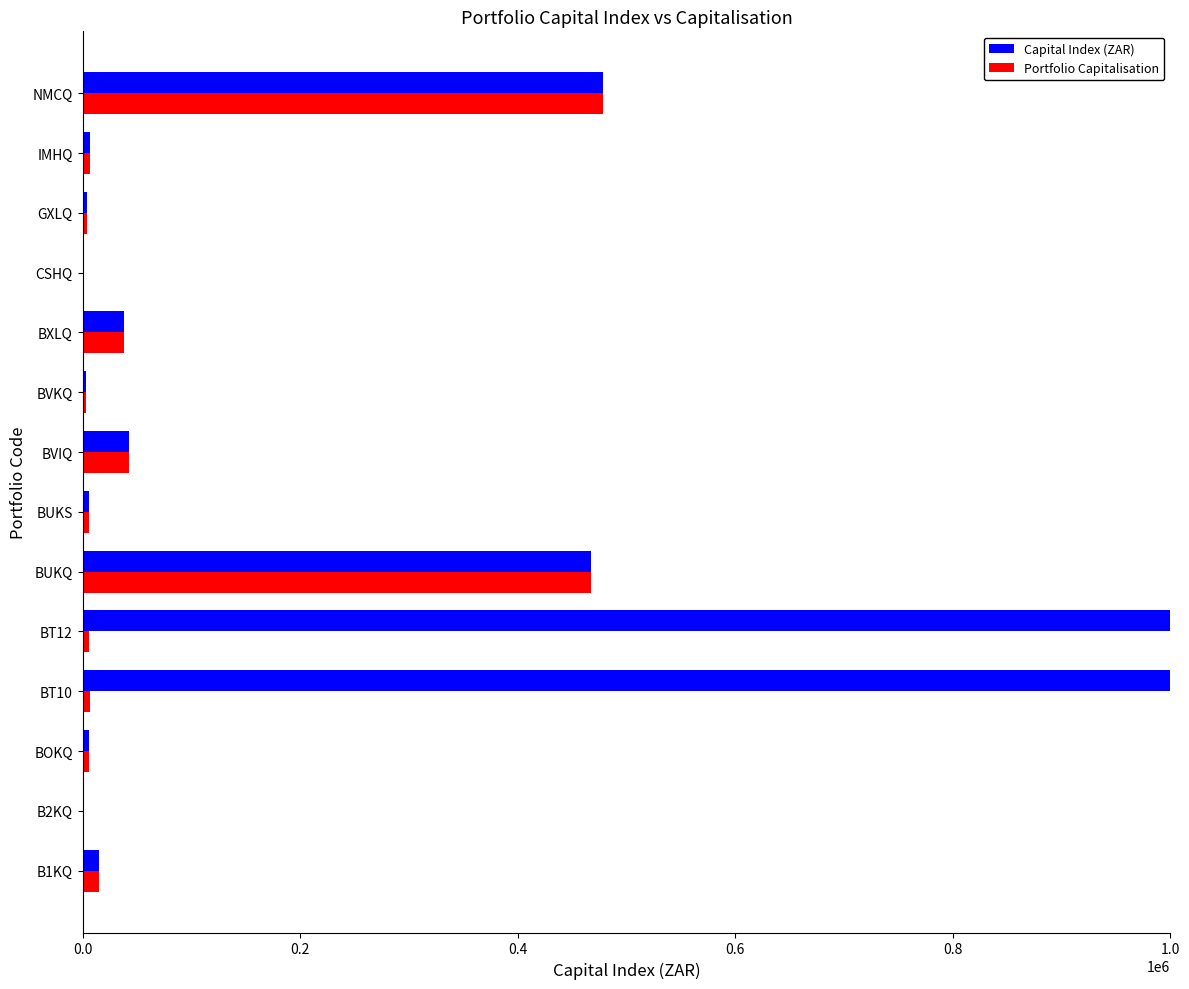

How many categories are shown in the chart?

14